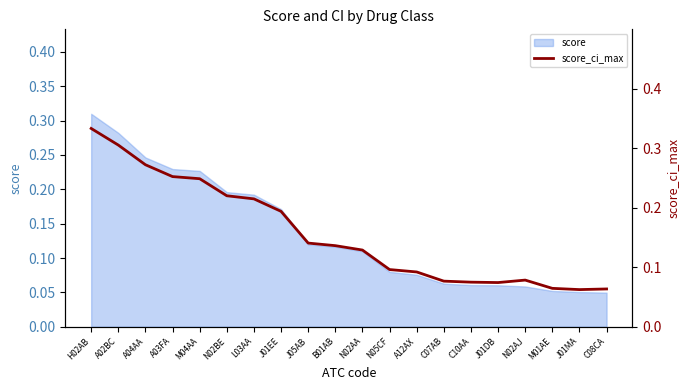

Reading right to left, extract all data points from this chart.

C08CA=0.1	J01MA=0.1	M01AE=0.1	N02AJ=0.1	J01DB=0.1	C10AA=0.1	C07AB=0.1	A12AX=0.1	N05CF=0.1	N02AA=0.1	B01AB=0.1	J05AB=0.1	J01EE=0.2	L03AA=0.2	N02BE=0.2	M04AA=0.2	A03FA=0.3	A04AA=0.3	A02BC=0.3	H02AB=0.3